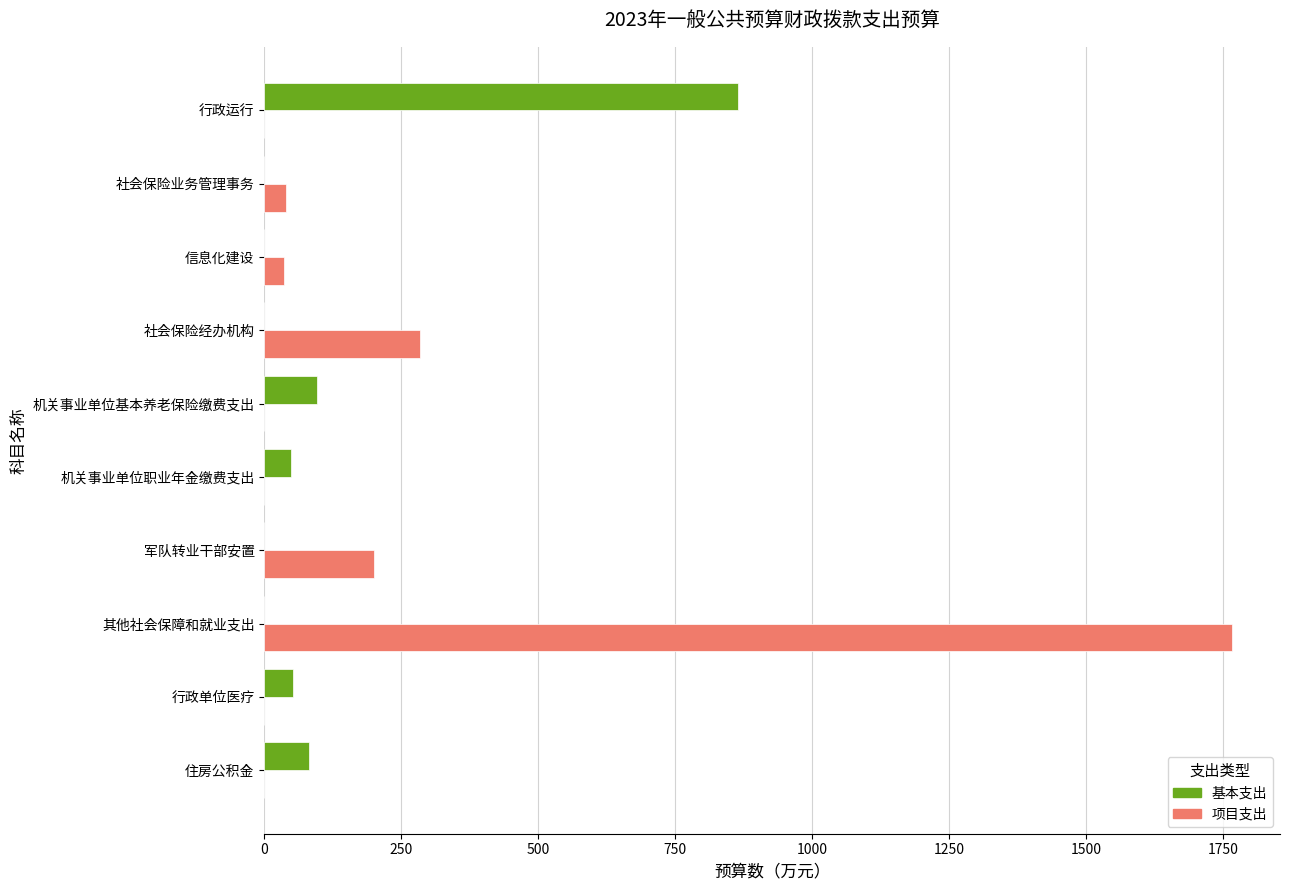

Which label corresponds to the largest value in the chart?

其他社会保障和就业支出